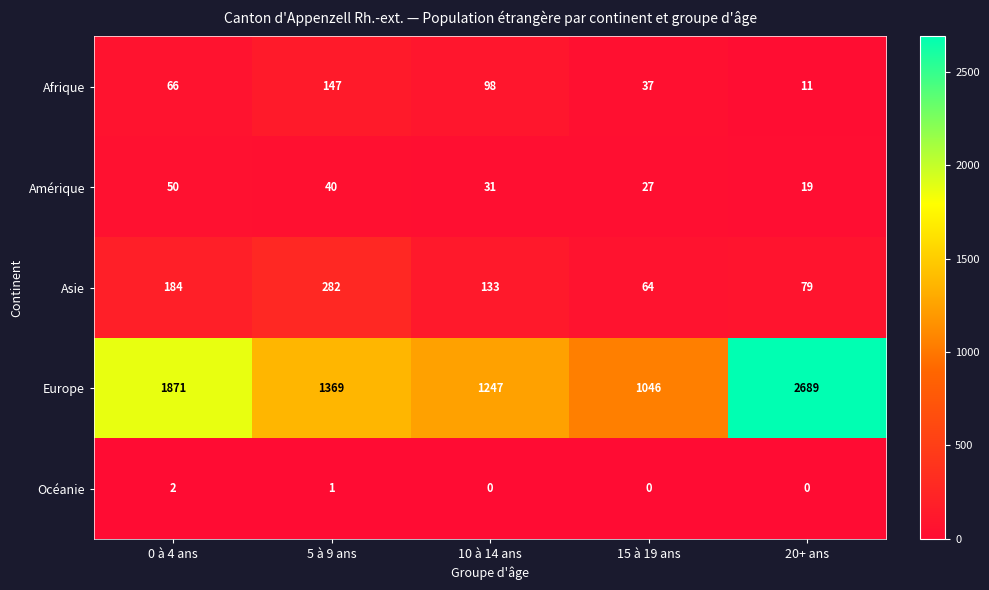

What is the difference between the second highest and second lowest values in the Asie series?

105